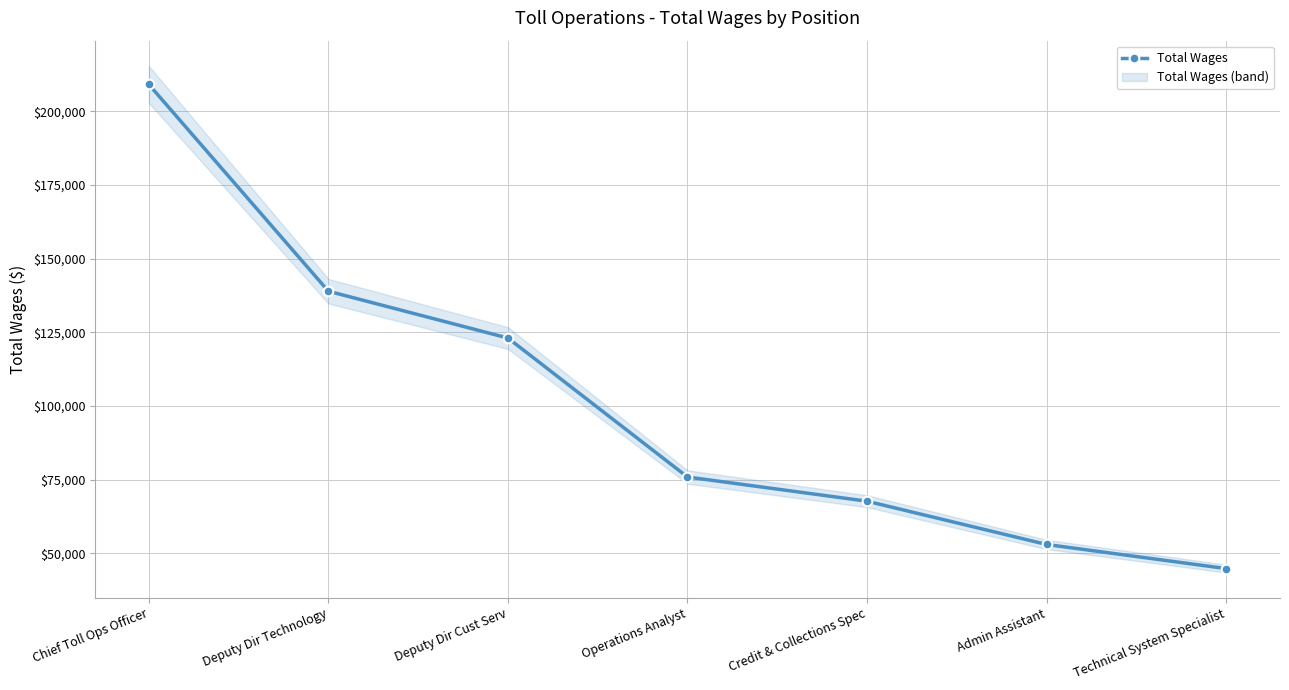

Rank the categories by value from highest to lowest.

Chief Toll Ops Officer, Deputy Dir Technology, Deputy Dir Cust Serv, Operations Analyst, Credit & Collections Spec, Admin Assistant, Technical System Specialist